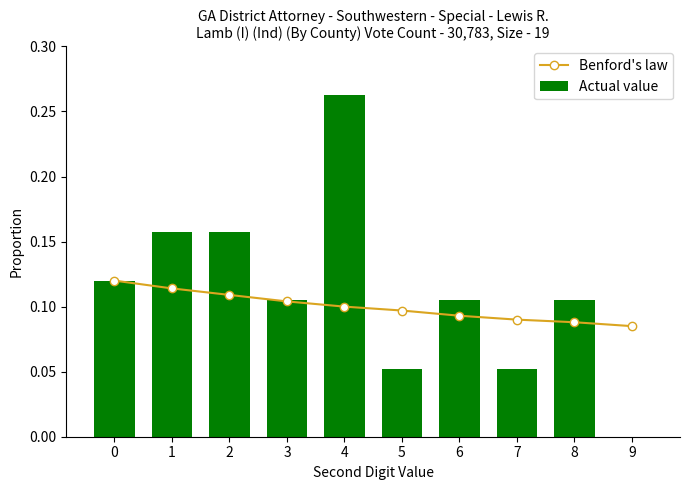

True or false: Actual value has a value of 0.2 at 1.

True